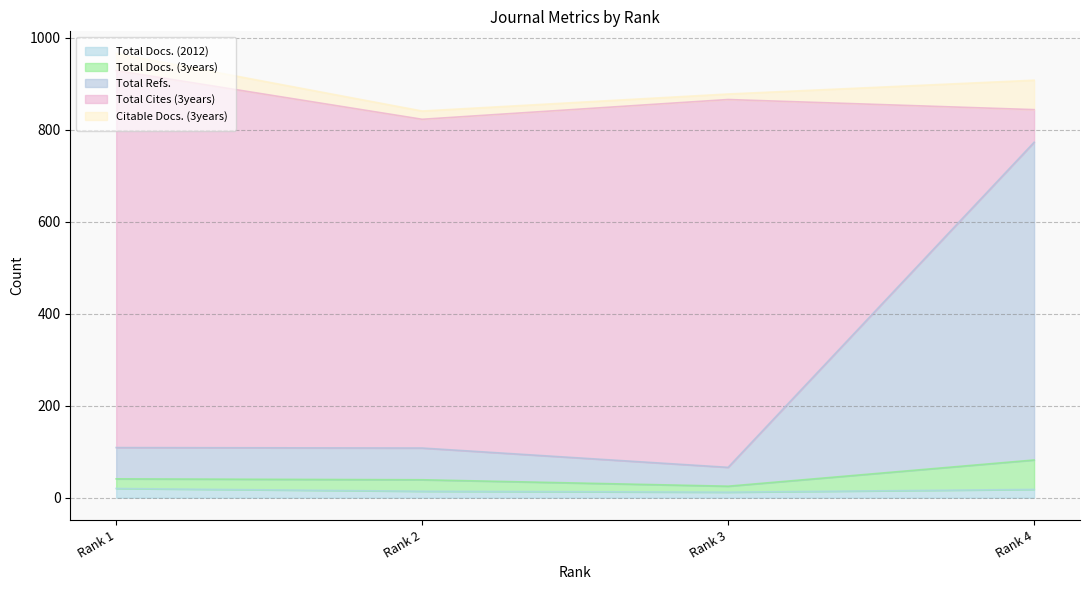

What are all the series names shown in the legend?

Total Docs. (2012), Total Docs. (3years), Total Refs., Total Cites (3years), Citable Docs. (3years)